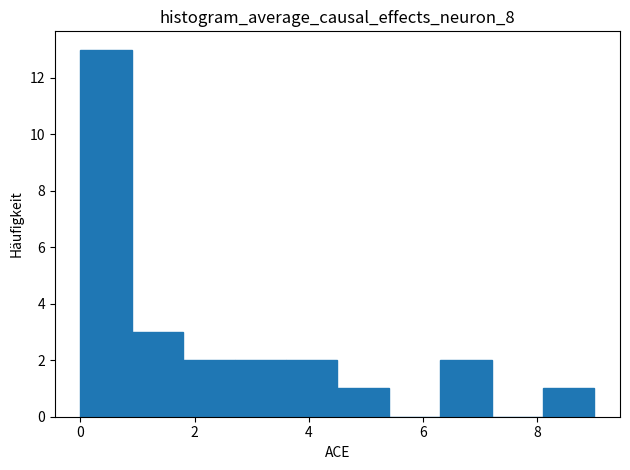

What is the height of the bar covering 1.8 to 2.7 on the x-axis? Neither the bar edges nor the heights are printed on the chart, so give them approximately, as read against the axes.

2